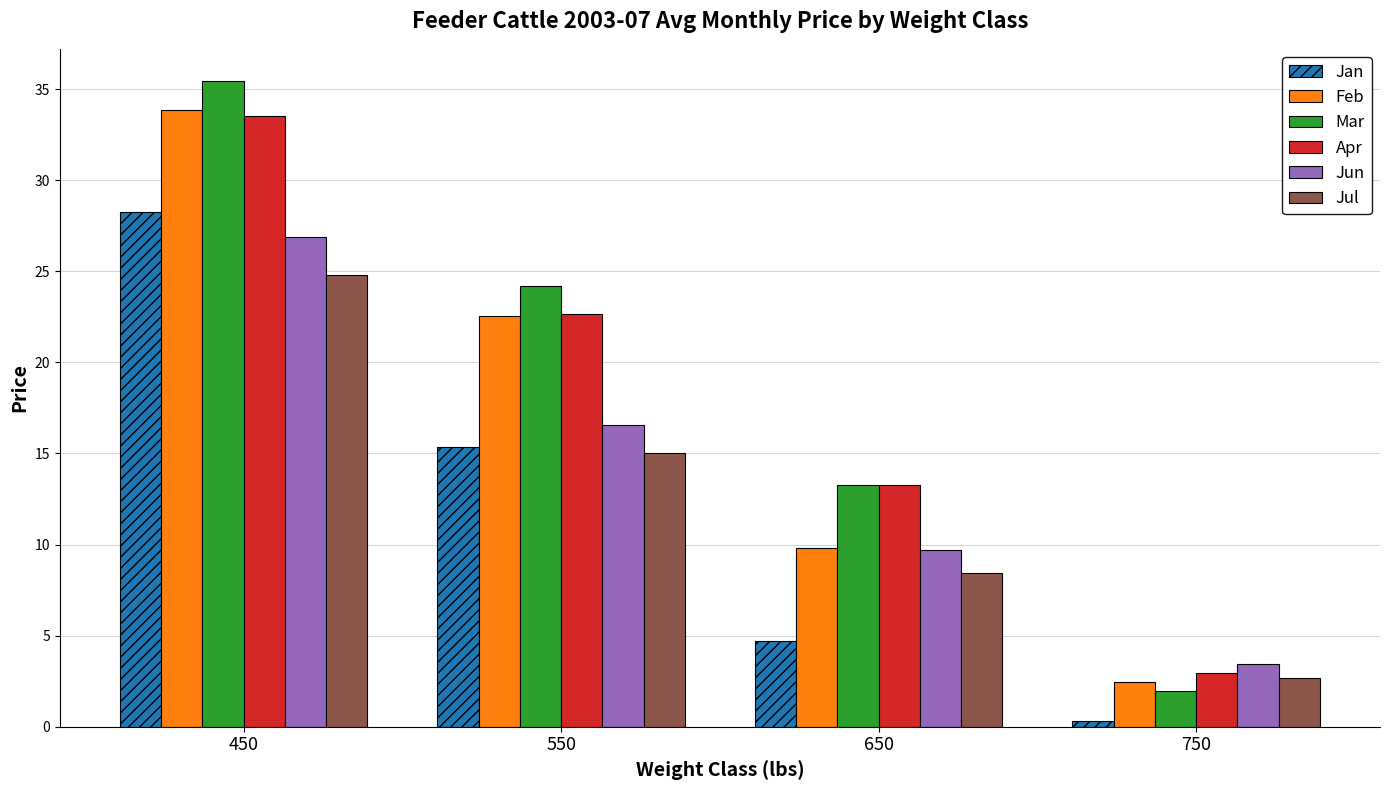

Which series has the largest total across all categories?

Mar